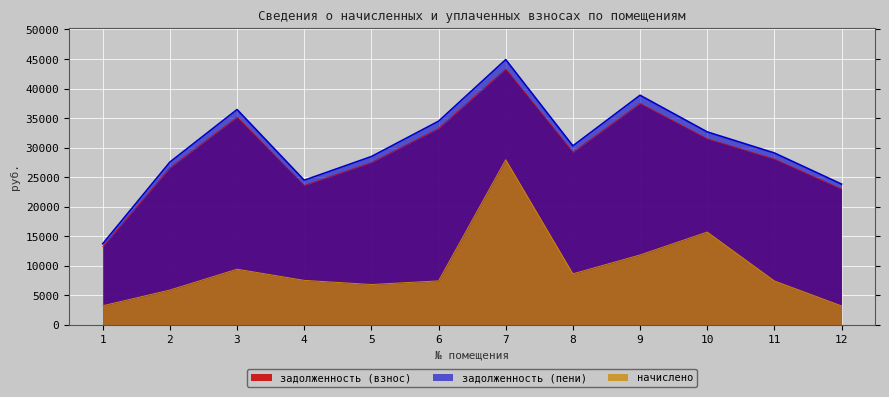

Which label corresponds to the smallest value in the chart?

12